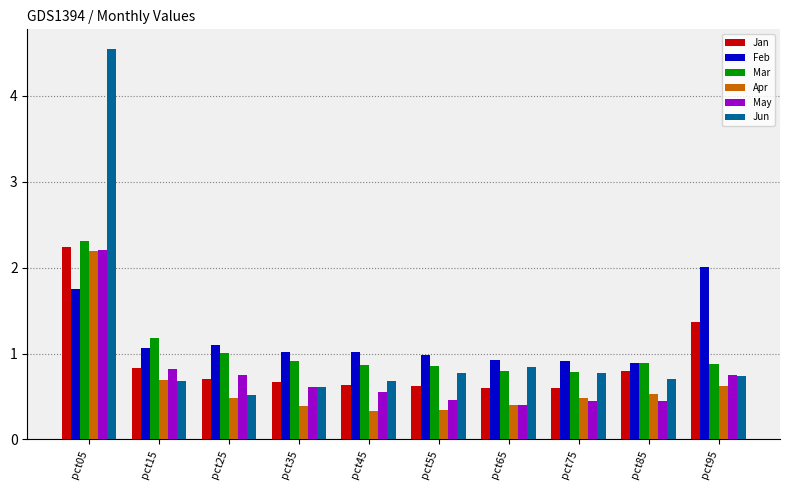

Is the value of Apr at pct85 greater than the value of Jun at pct05?

No